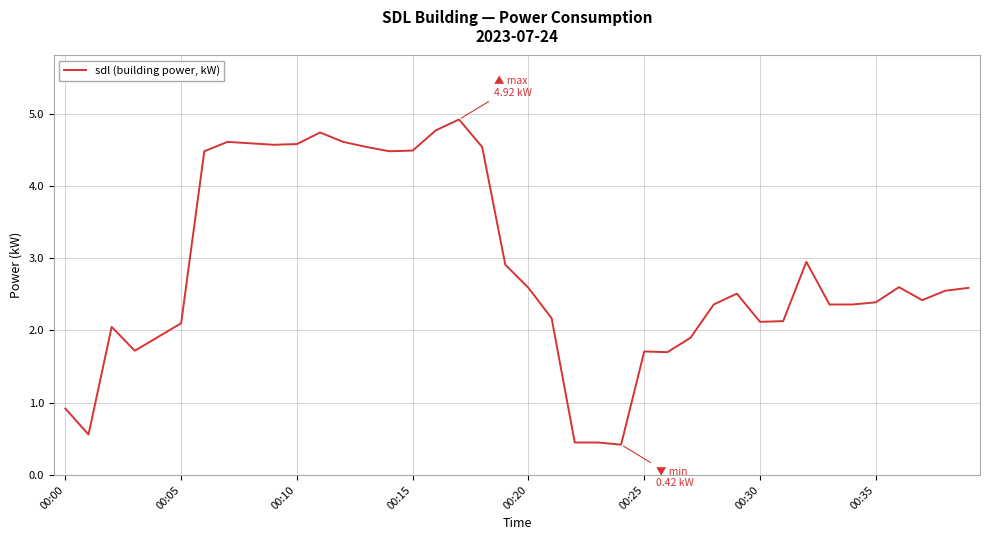

What is the maximum value shown in the chart?

4.9